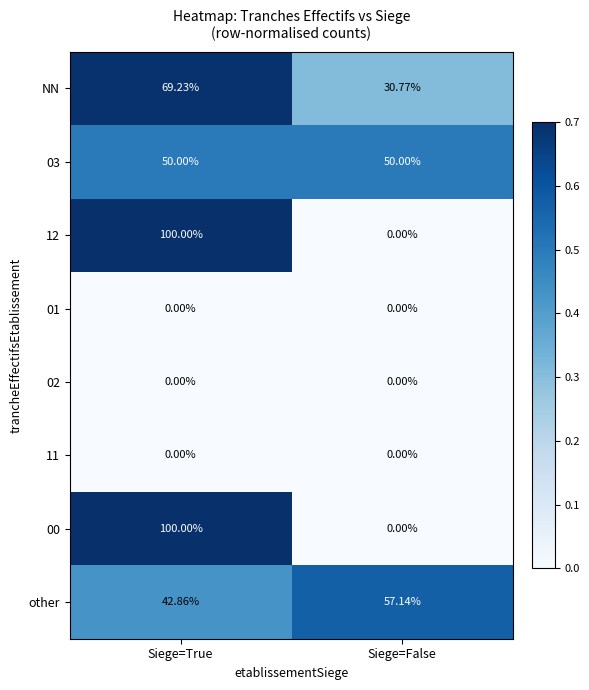

What is the total value across all series at Siege=False?

137.9